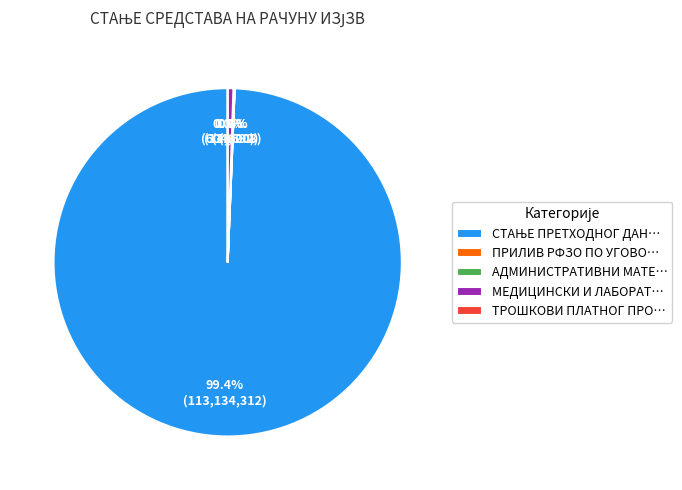

What is the change in value from СТАЊЕ ПРЕТХОДНОГ ДАНА to ТРОШКОВИ ПЛАТНОГ ПРОМЕТА?

-113134305.0